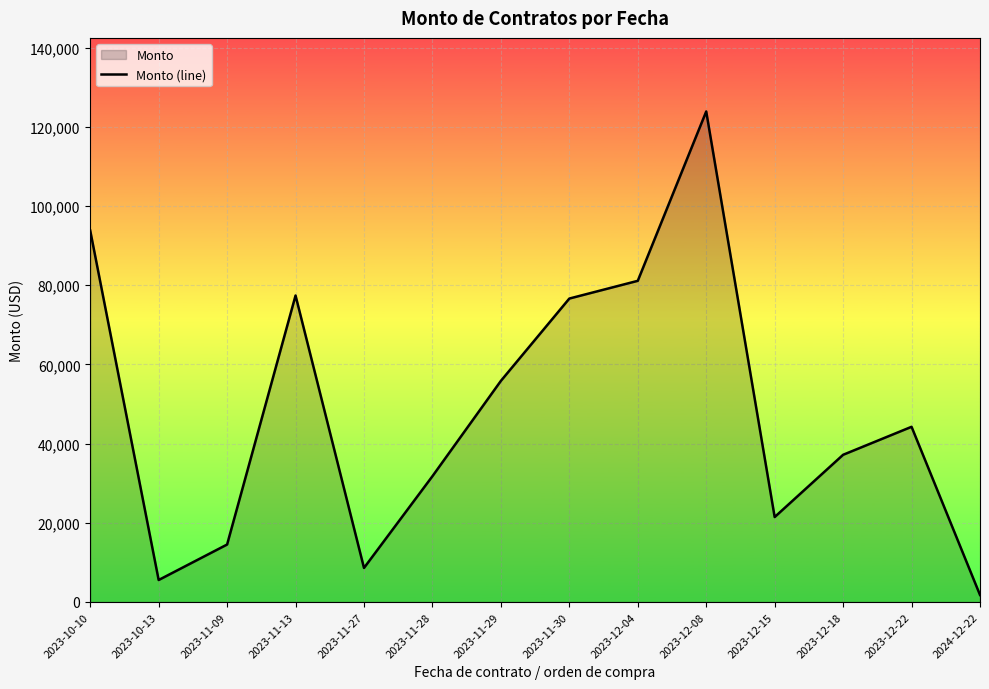

The chart shows a value of 14510.5 at 2023-11-09. True or false?

True